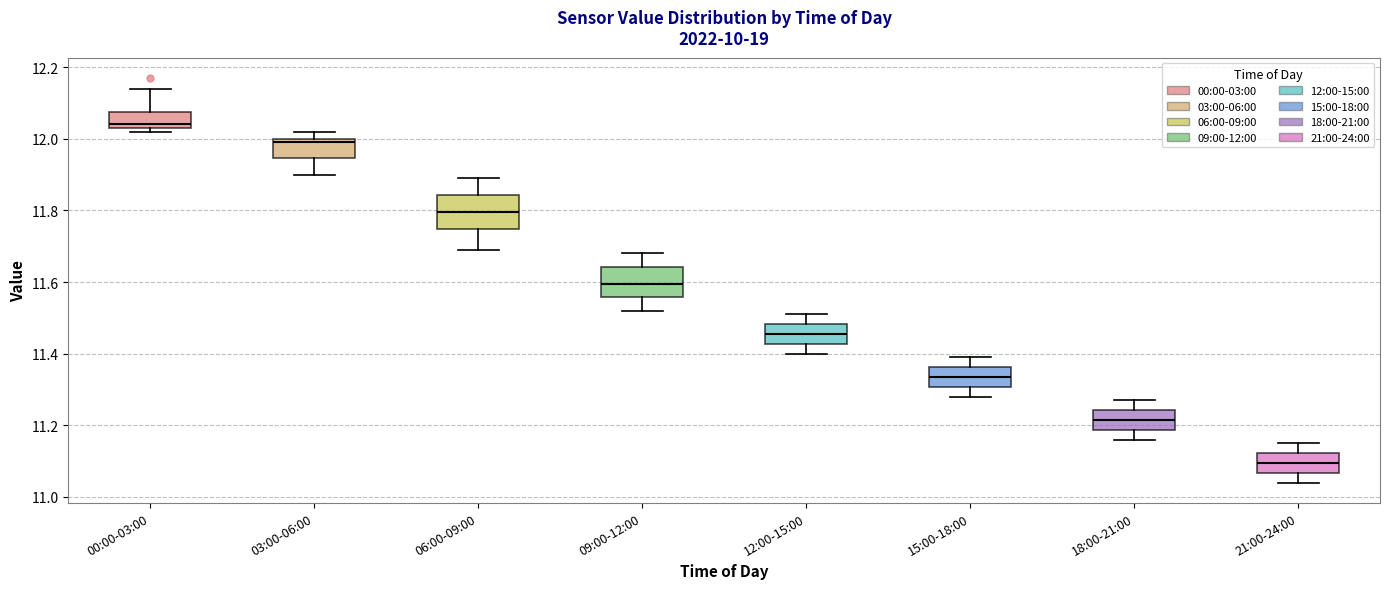

Reading left to right, read every box against the y-axis: the position of its median line, the range the box covers, and the ends of its whiskers. The values are not printed on the chart, so give them approximately, as read against the axis.

00:00-03:00: median 12.04 (just above the box's lower edge), box 12.04 to 12.08, whiskers 12.02 to 12.14
03:00-06:00: median 12.00 (just below the box's upper edge), box 11.94 to 12.00, whiskers 11.90 to 12.02
06:00-09:00: median 11.80, box 11.74 to 11.84, whiskers 11.70 to 11.90
09:00-12:00: median 11.60, box 11.56 to 11.64, whiskers 11.52 to 11.68
12:00-15:00: median 11.46, box 11.42 to 11.48, whiskers 11.40 to 11.52
15:00-18:00: median 11.34, box 11.30 to 11.36, whiskers 11.28 to 11.40
18:00-21:00: median 11.22, box 11.18 to 11.24, whiskers 11.16 to 11.28
21:00-24:00: median 11.10, box 11.06 to 11.12, whiskers 11.04 to 11.16